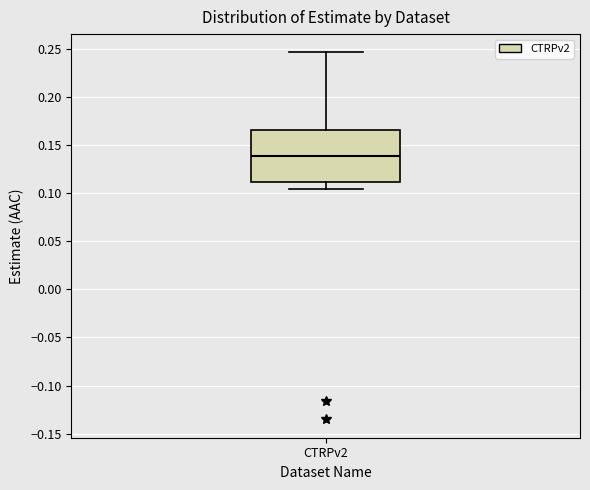

Read this box plot against the y-axis: the position of the median line, the range covered by the box, and the ends of both whiskers. The values are not printed on the chart, so give them approximately, as read against the axis.

median 0.140, box 0.110 to 0.165, whiskers 0.105 to 0.245